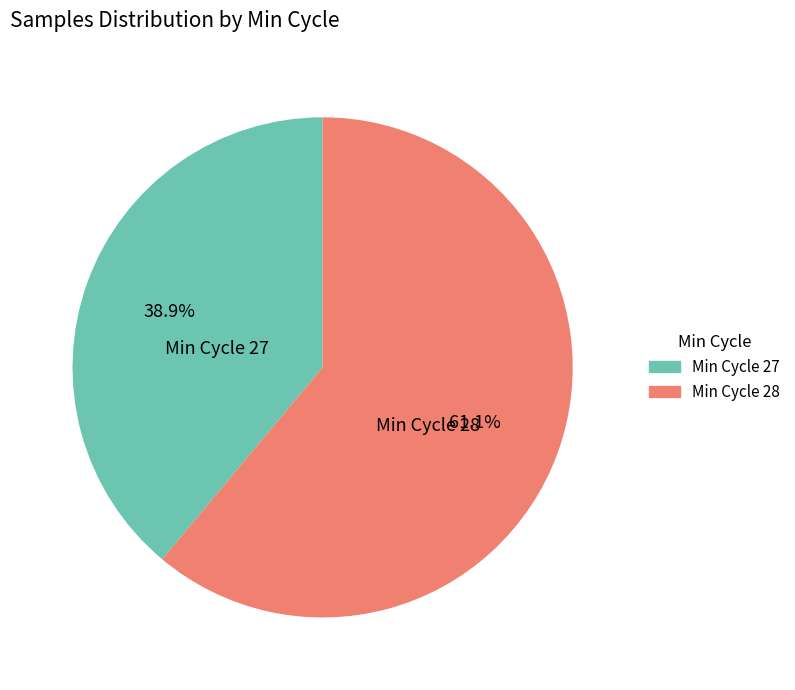

Count the number of slices in the pie.

2